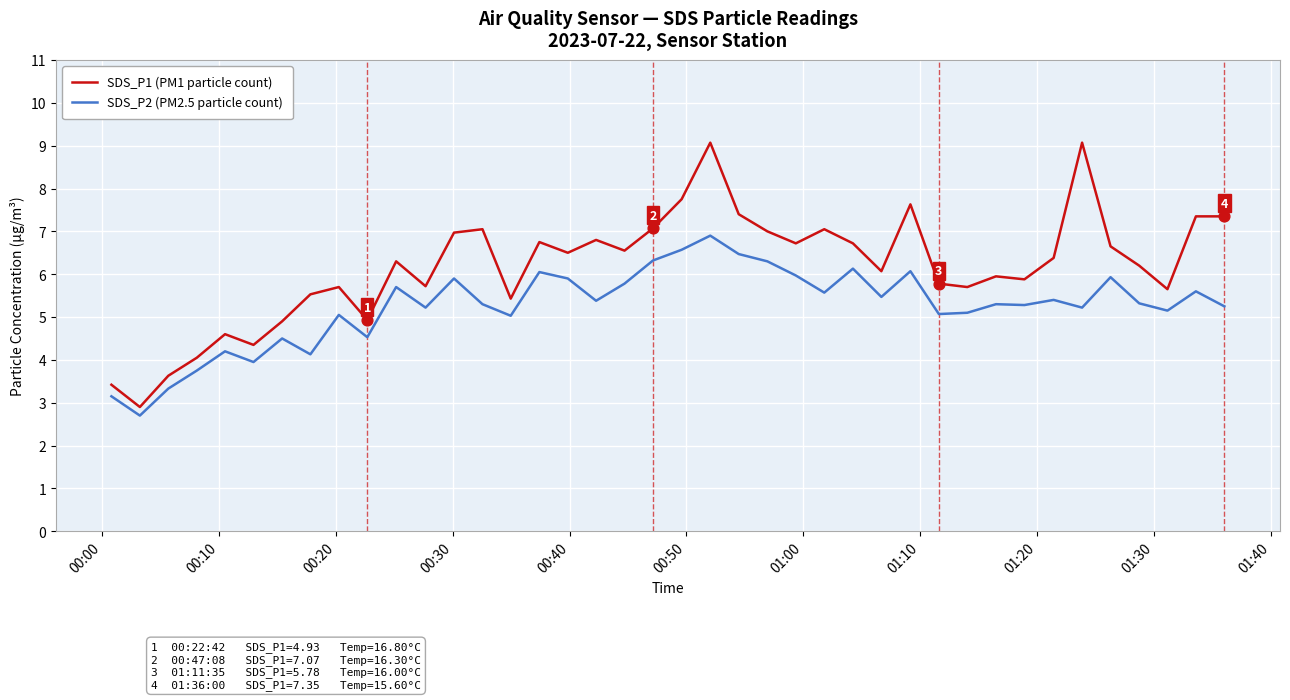

Which series has the largest total across all categories?

SDS_P1 (PM1 particle count)